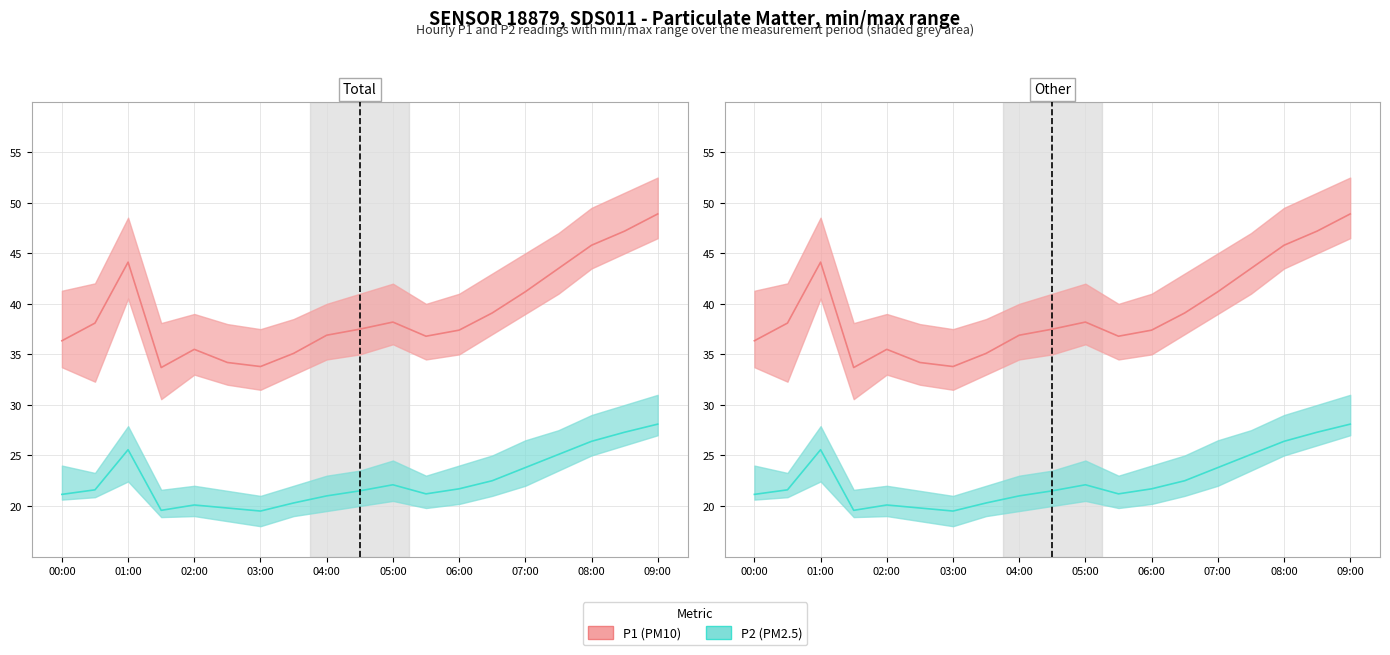

True or false: P1_max and P2 cross at least once.

False